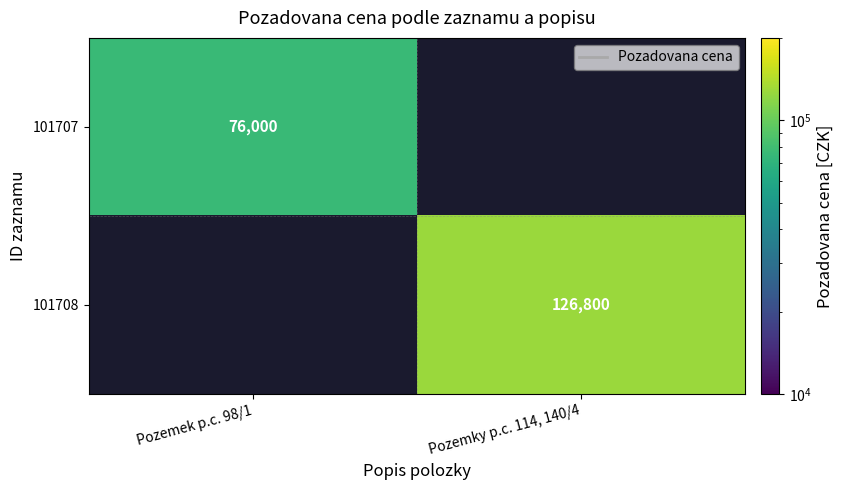

At how many categories does at least one series exceed 115000?

1